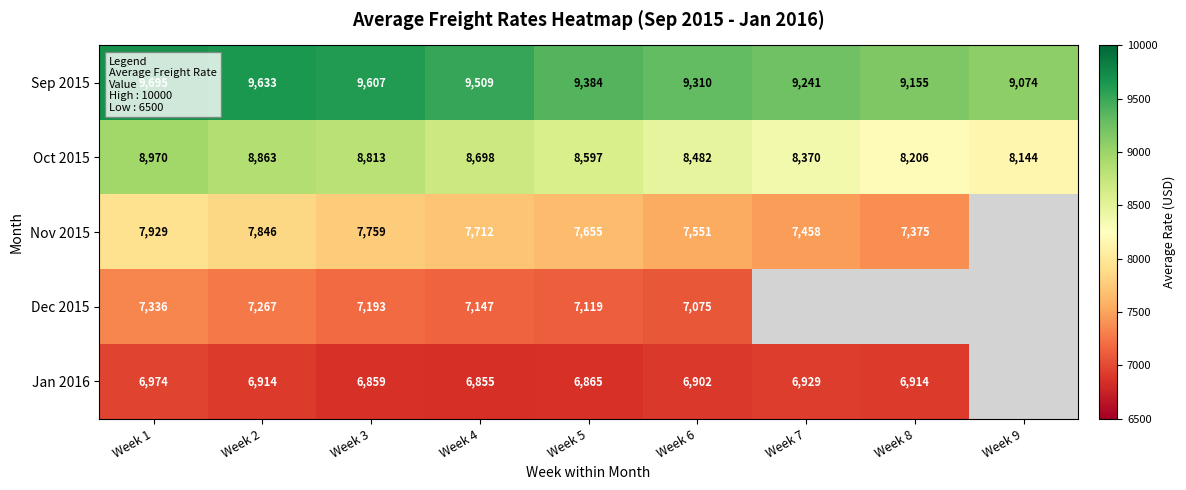

What is the difference between the highest and lowest values at Week 4?

2654